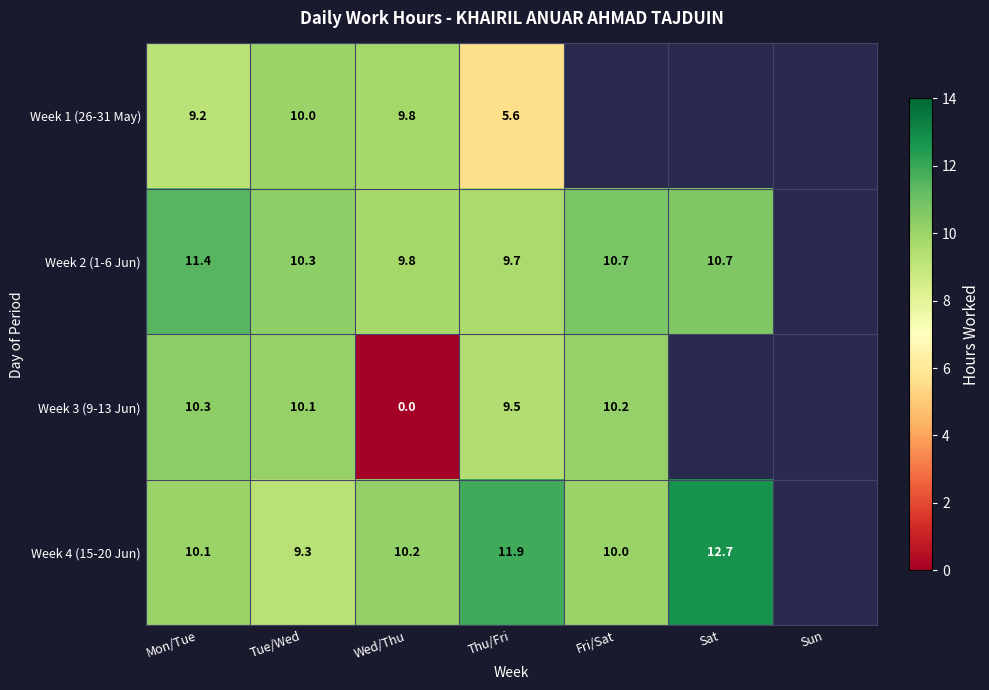

The Week 4 (15-20 Jun) series shows 5.6 at Sat. True or false?

False